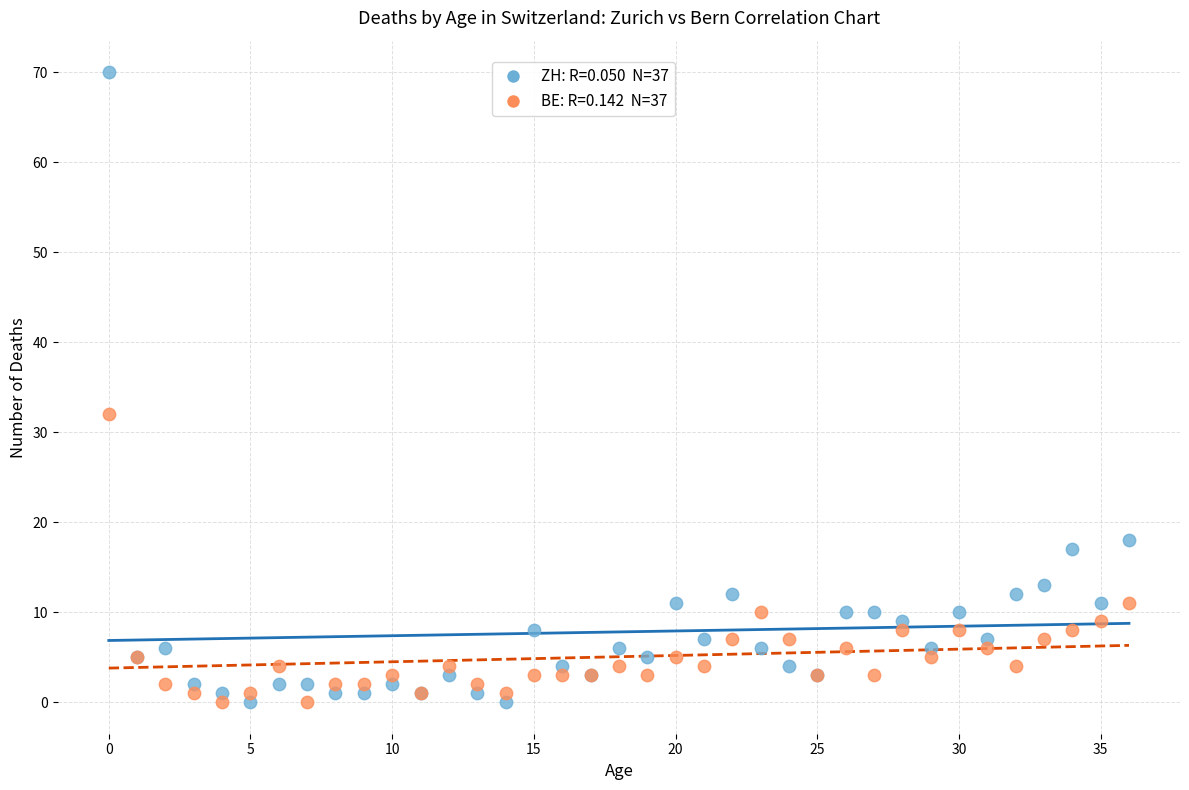

Across all series, what Y value is closest to 35?

32